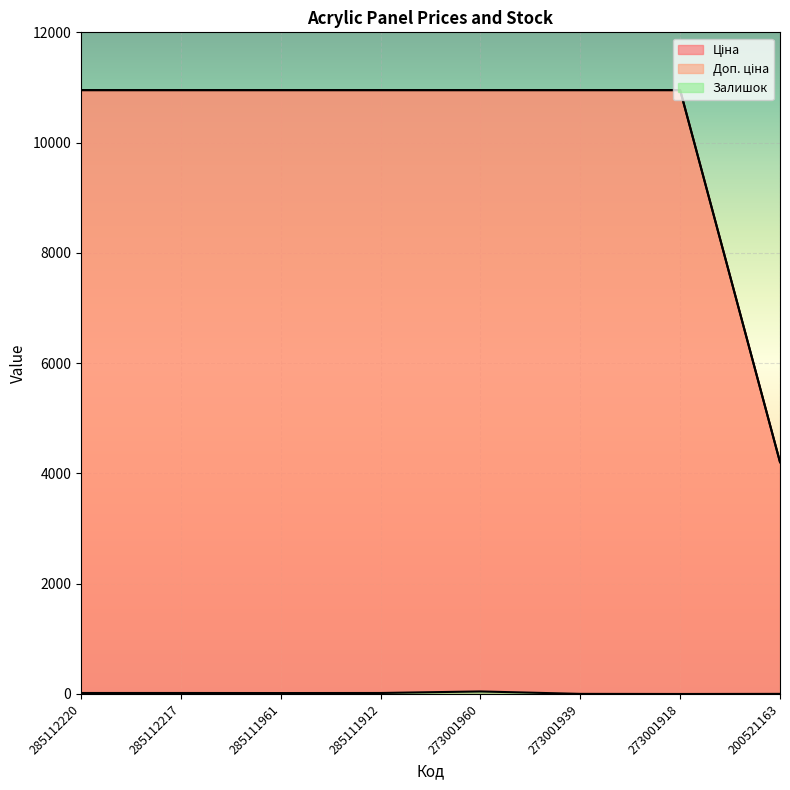

Where is Доп. ціна nearest to the value 7578?

200521163